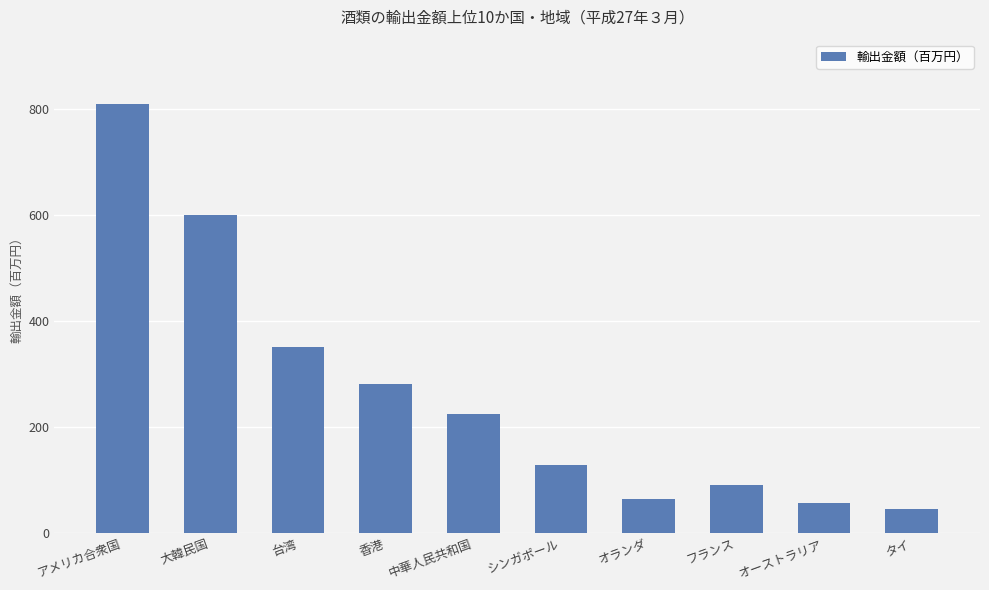

Reading left to right, what are all the values shown in this chart?

アメリカ合衆国=809.0	大韓民国=599.5	台湾=351.1	香港=281.0	中華人民共和国=224.0	シンガポール=127.9	オランダ=63.2	フランス=90.7	オーストラリア=56.3	タイ=44.8